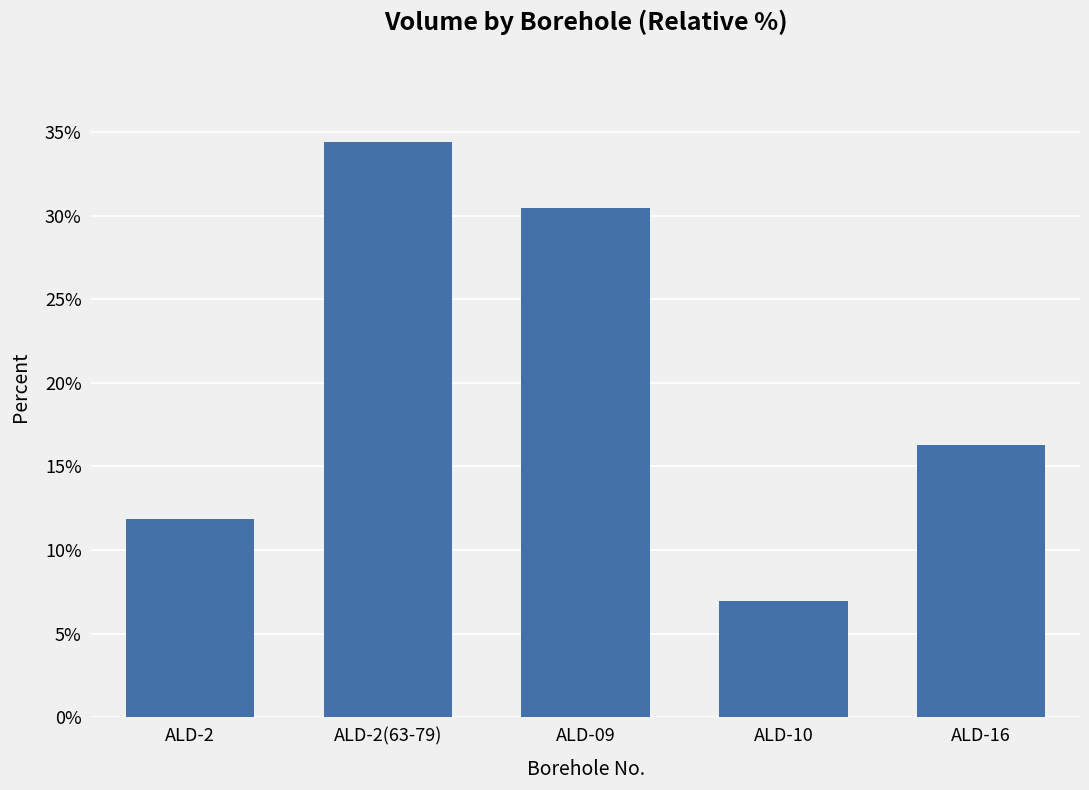

What is the sum of the values at ALD-2(63-79) and ALD-16?

50.7